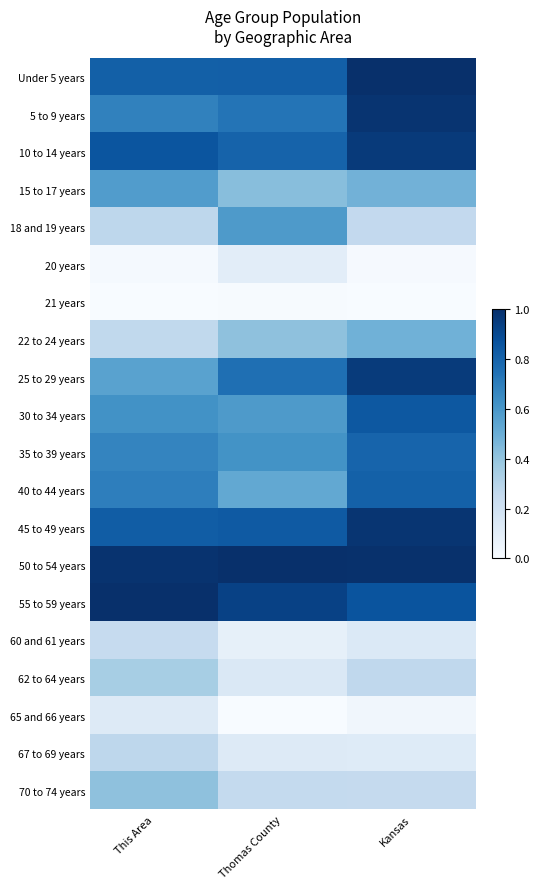

Which series has the largest total across all categories?

50 to 54 years